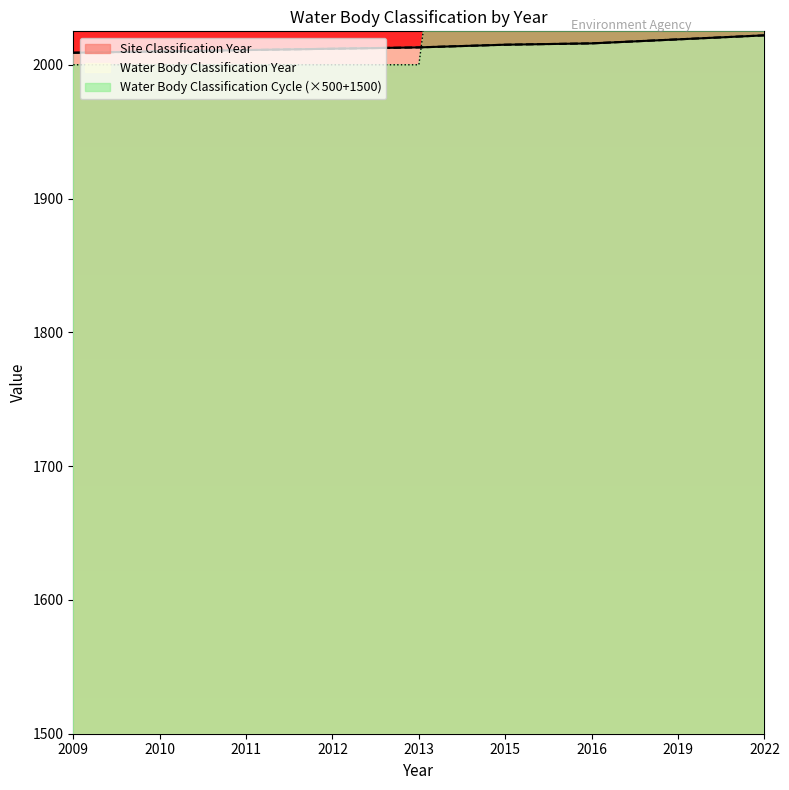

Reading right to left, list all the values displayed in this chart.

Site Classification Year: 2022	2019	2016	2015	2013	2012	2011	2010	2009
Water Body Classification Year: 2022	2019	2016	2015	2013	2012	2011	2010	2009
Water Body Classification Cycle: 3000	3000	2500	2500	2000	2000	2000	2000	2000